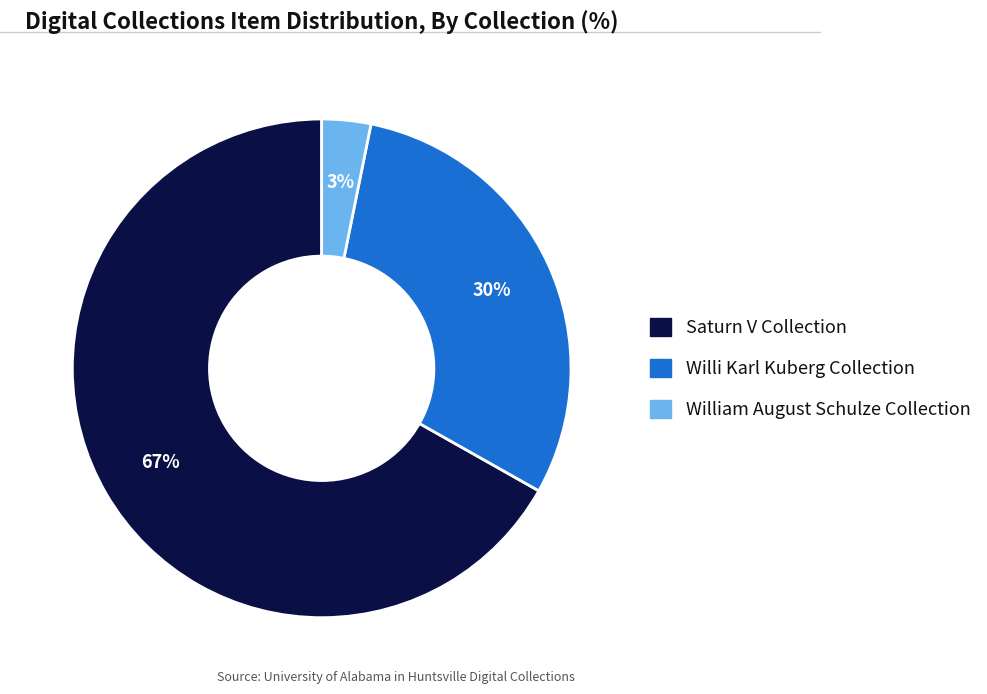

How many slices are in this pie chart?

3